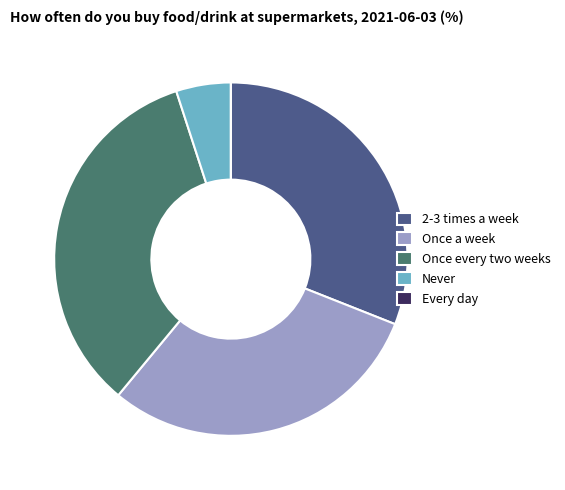

True or false: 2-3 times a week accounts for 17% of the total.

False